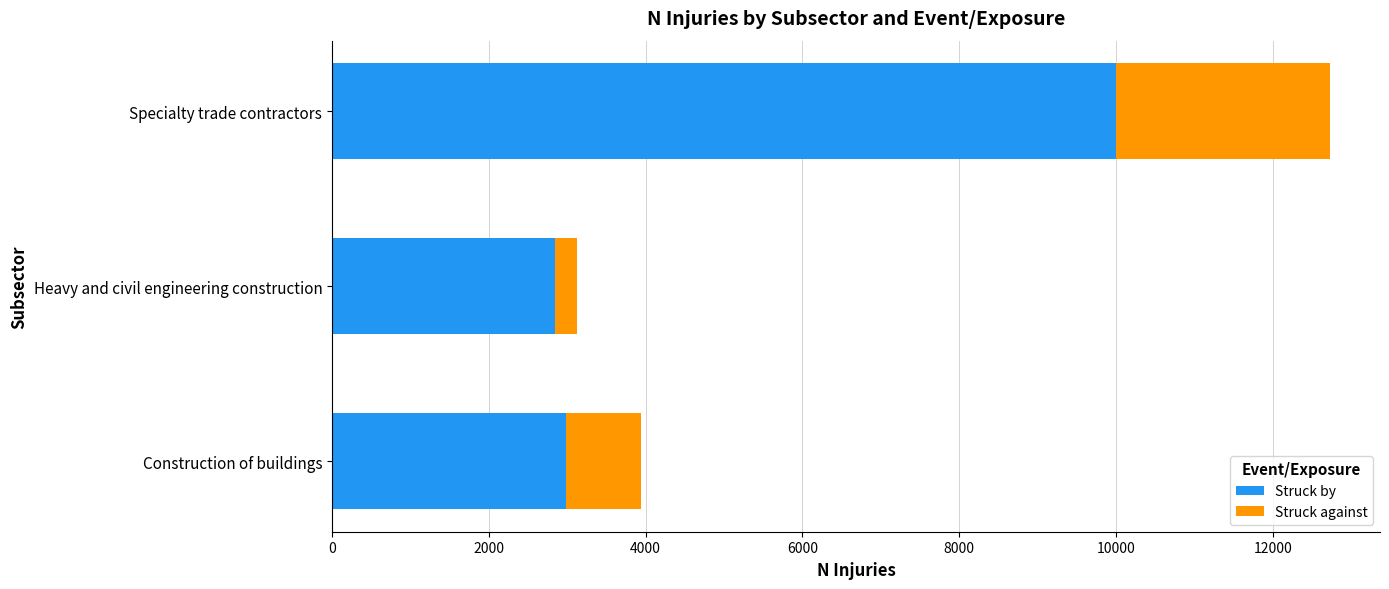

True or false: Struck by has a value of 5051 at Specialty trade contractors.

False